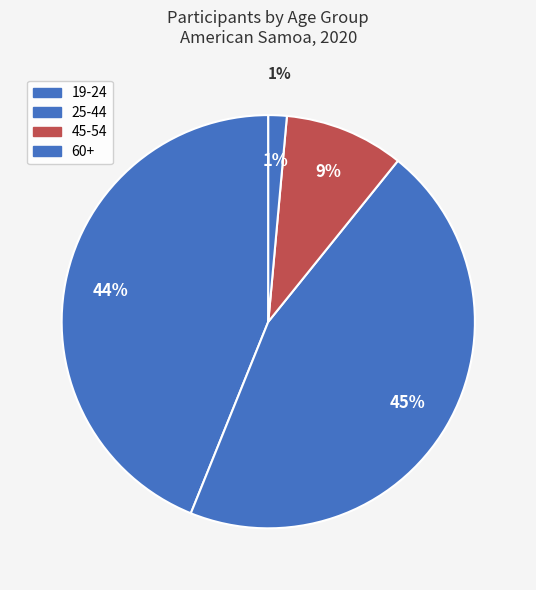

The 19-24 slice represents 56% of the pie. True or false?

False